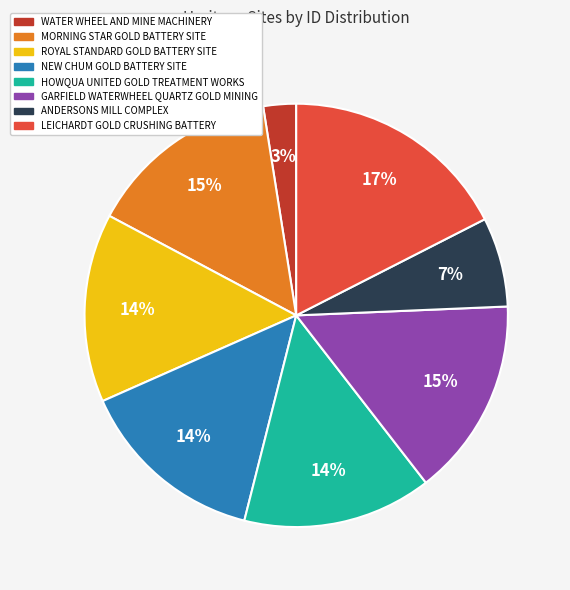

To the nearest percent, what is the average slice percentage?

12%